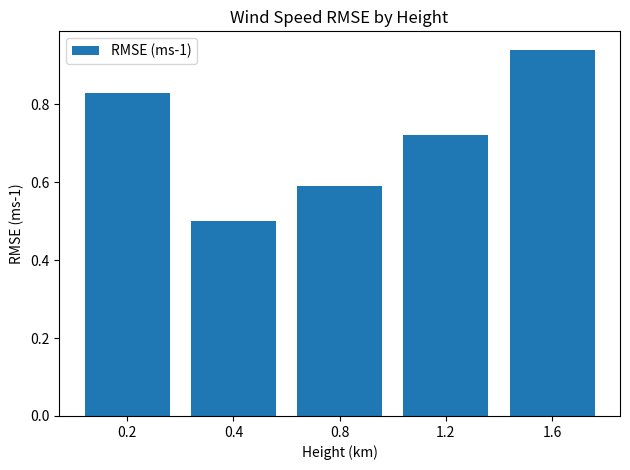

What is the sum of the values at 1.2 and 0.8?

1.3